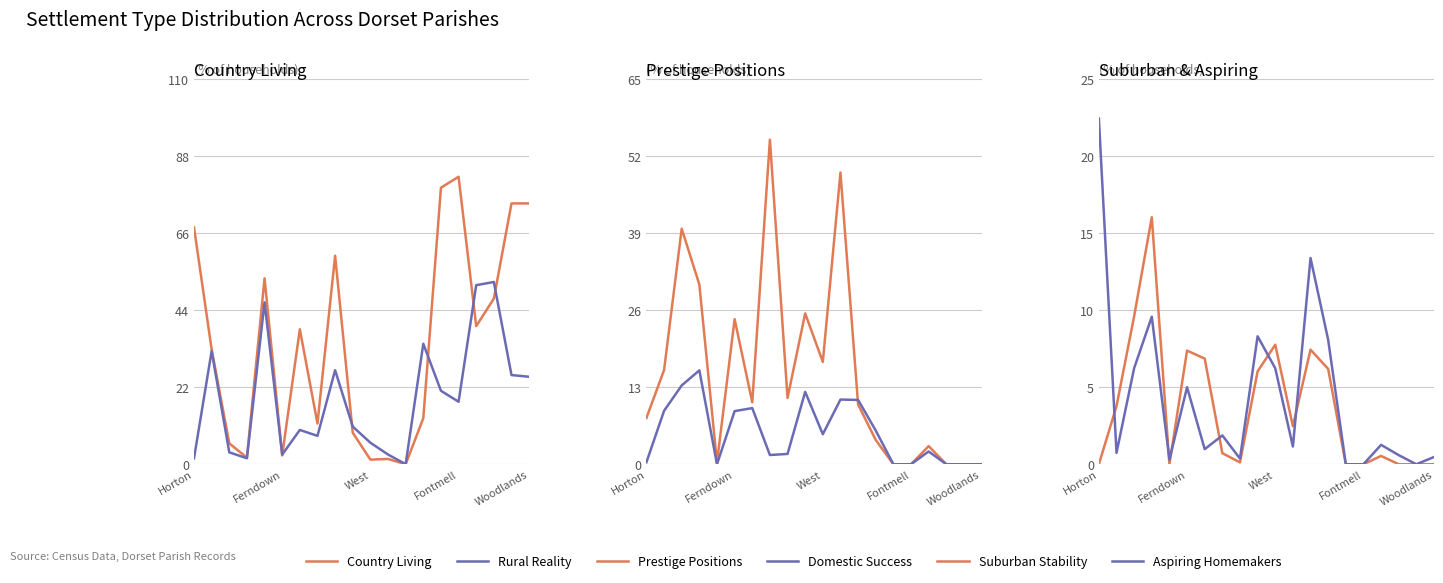

At which label does H Aspiring Homemakers first exceed 1?

Horton